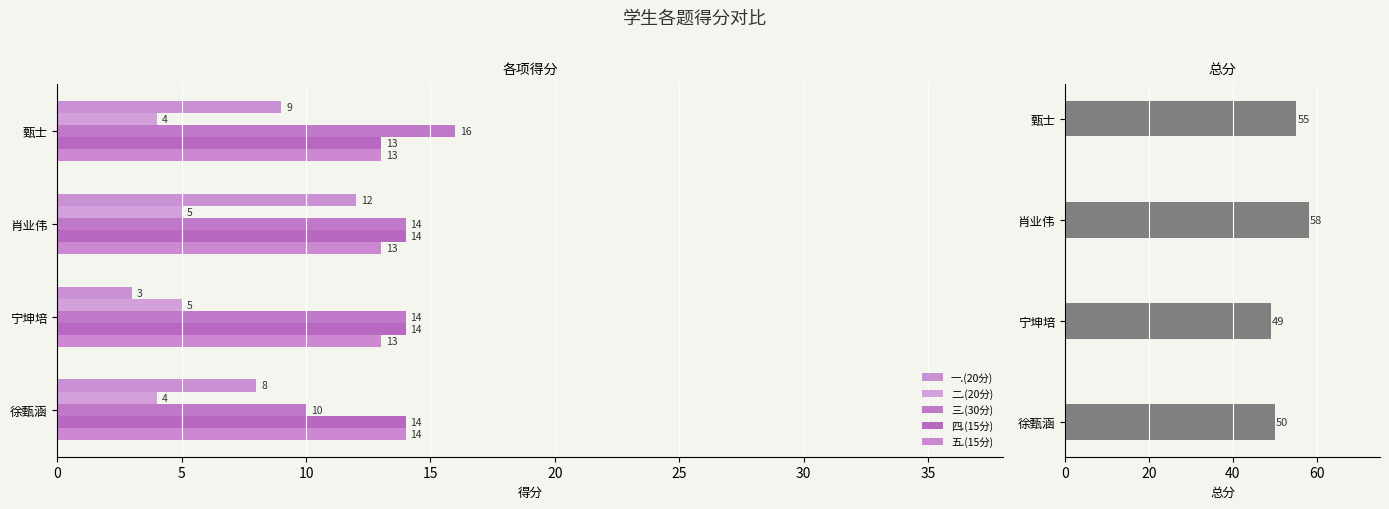

How many data points in 二.(20分) are less than 5?

2